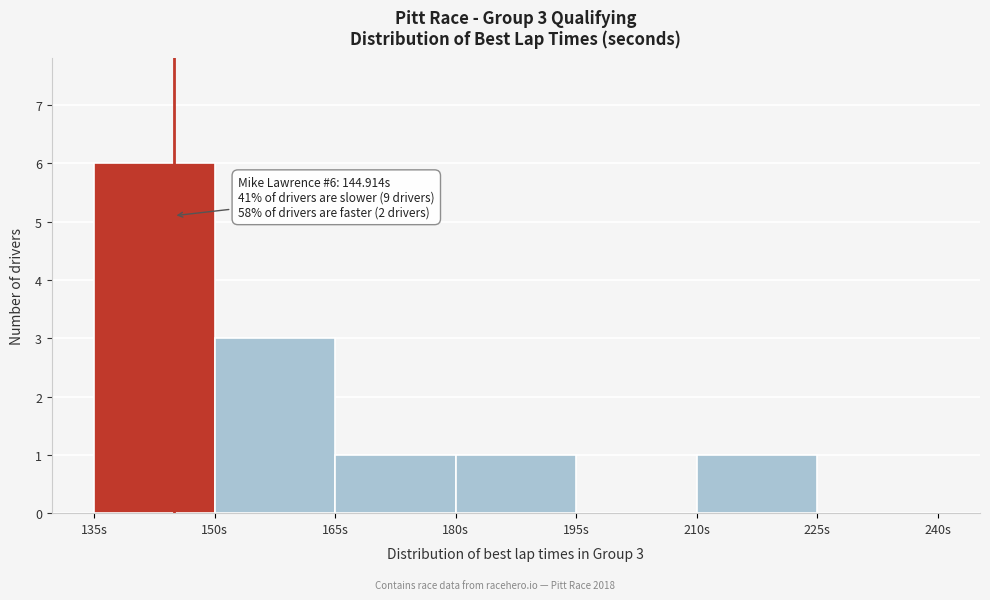

Which range on the x-axis has the tallest bar?

135 to 150